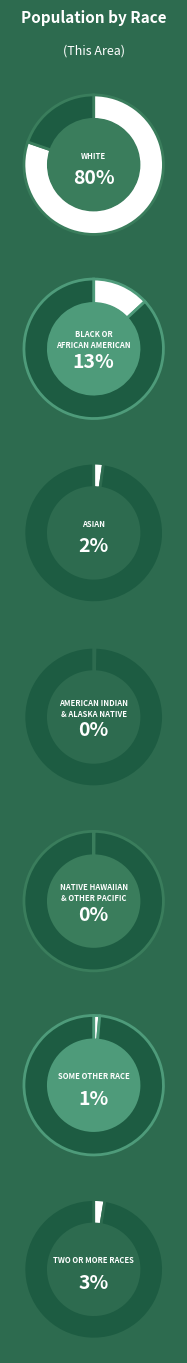

To the nearest percent, what is the combined percentage of White alone and Native Hawaiian and Other Pacific?

80%